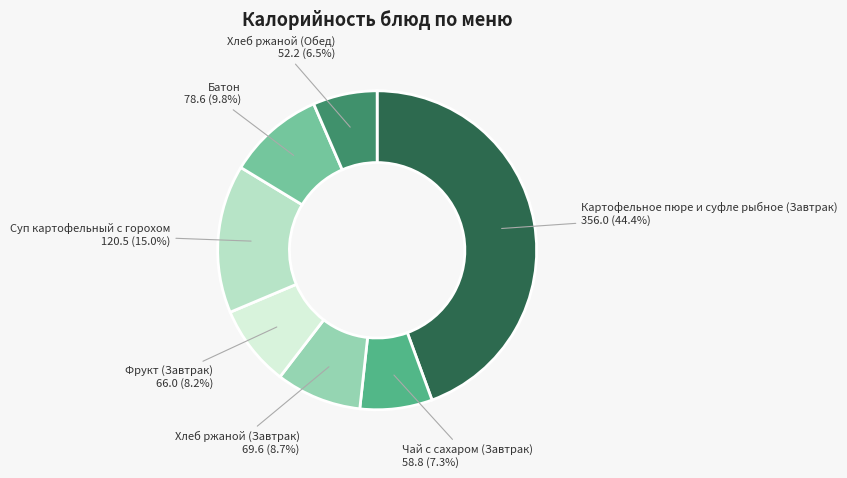

Is Хлеб ржаной (Завтрак) the majority of the pie?

No